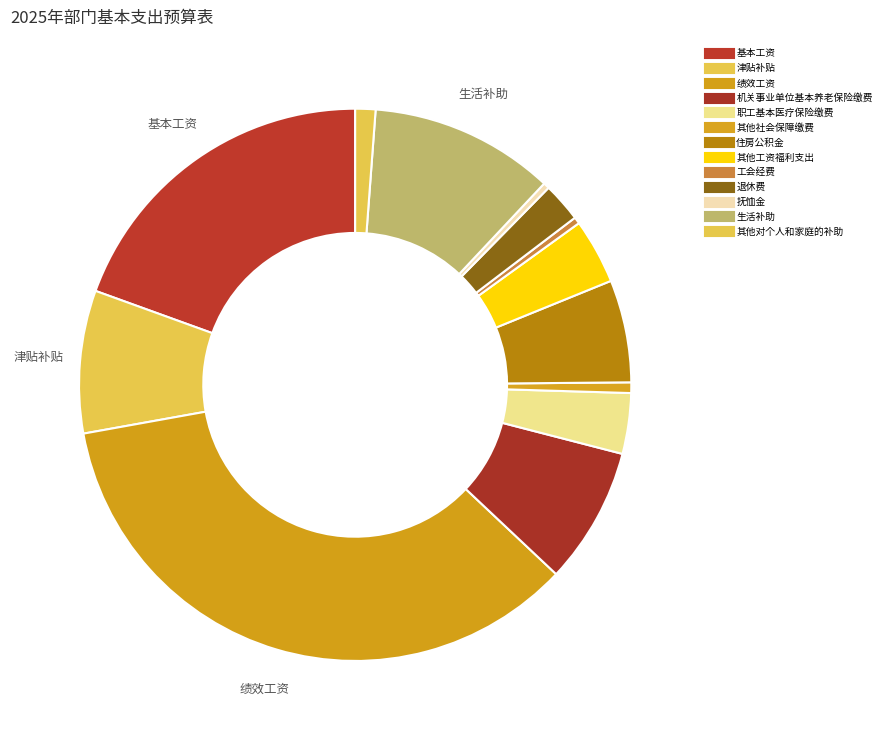

How many slices are in this pie chart?

13